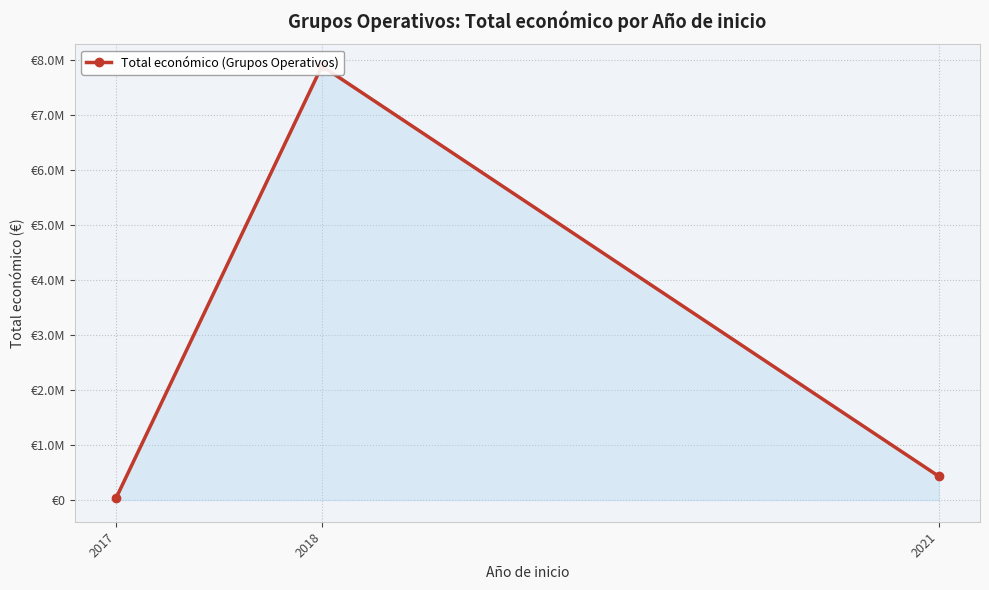

Approximately how many times larger is the value at 2017 compared to 2021?

0.1